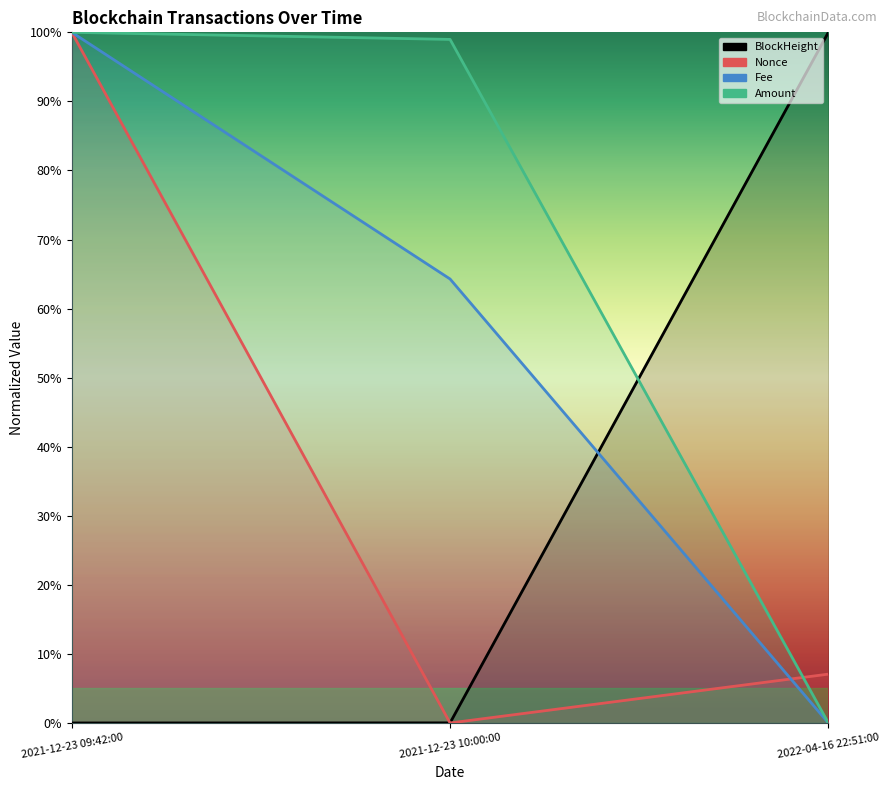

How many categories are shown in the chart?

3